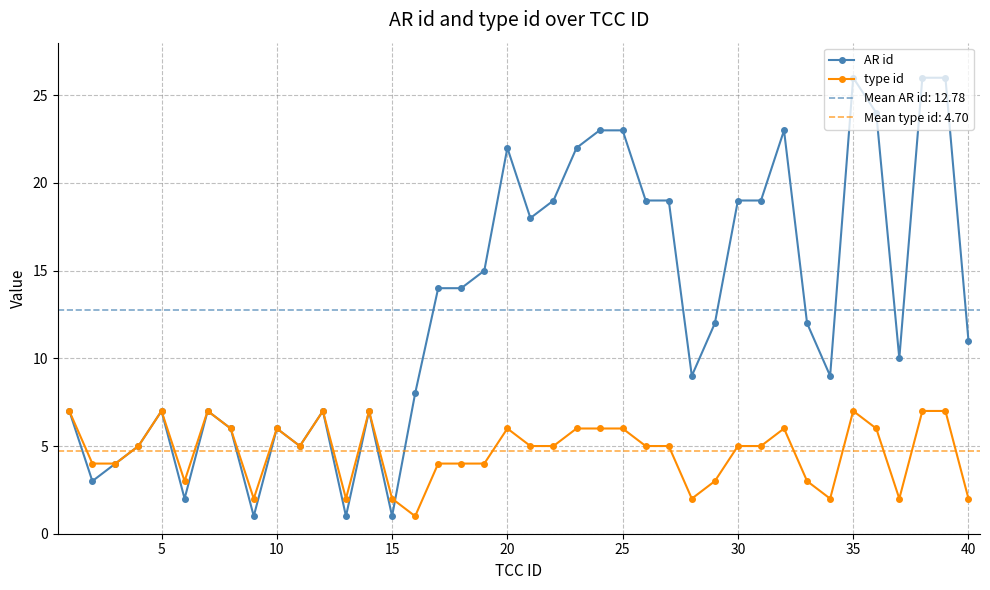

What is the highest value of the AR id series?

26